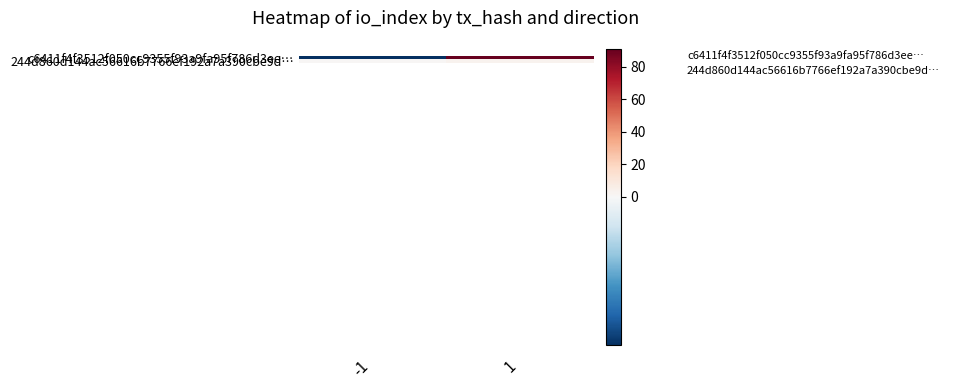

Which series has the largest range (max minus min)?

c6411f4f3512f050cc9355f93a9fa95f786d3ee…